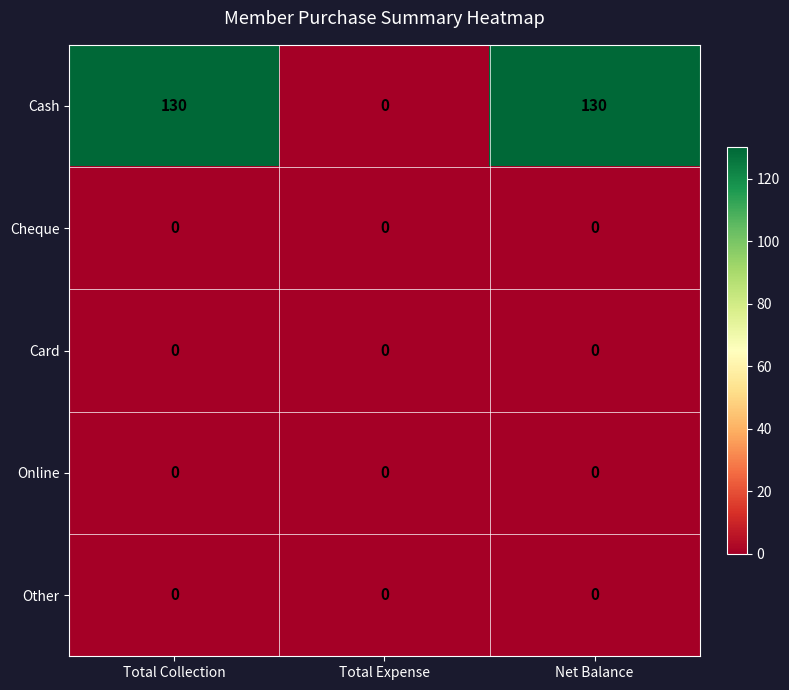

Read the Cash value at Net Balance.

130